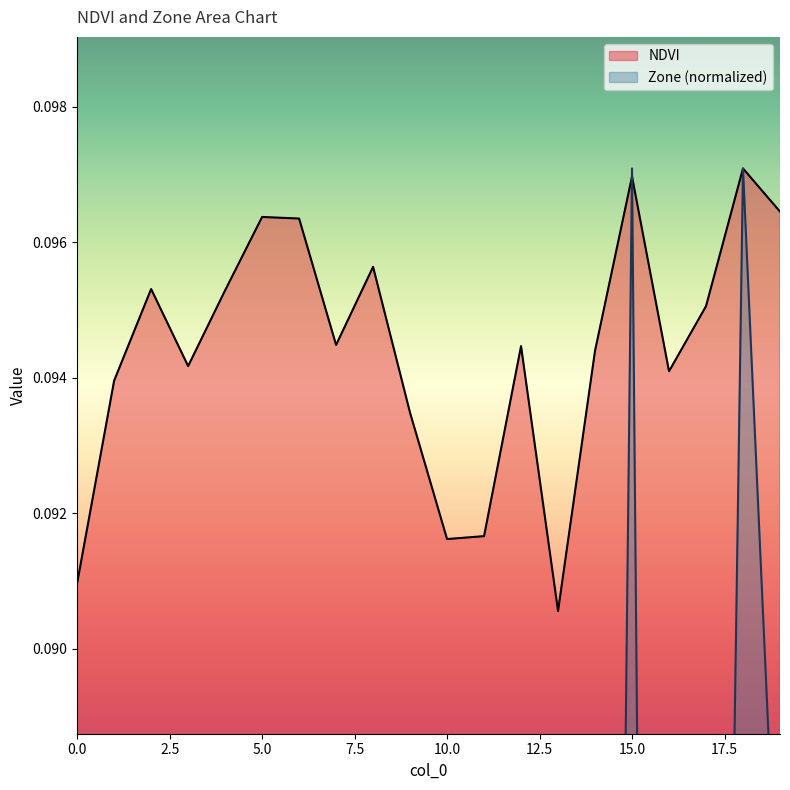

List the series in order of their overall mean, highest first.

NDVI, Zone